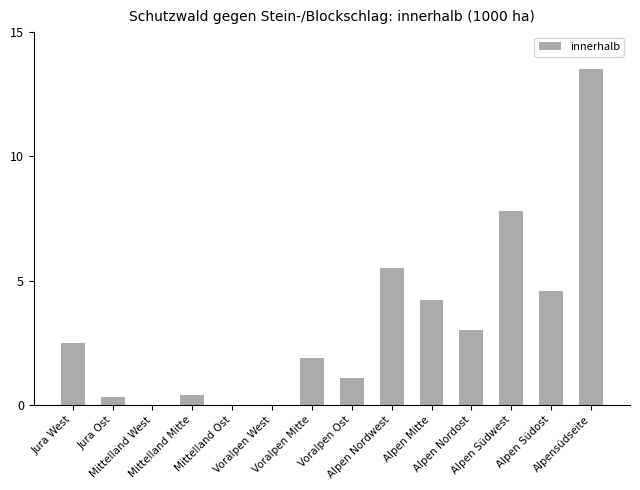

The chart shows a value of 4.6 at Alpen Nordost. True or false?

False